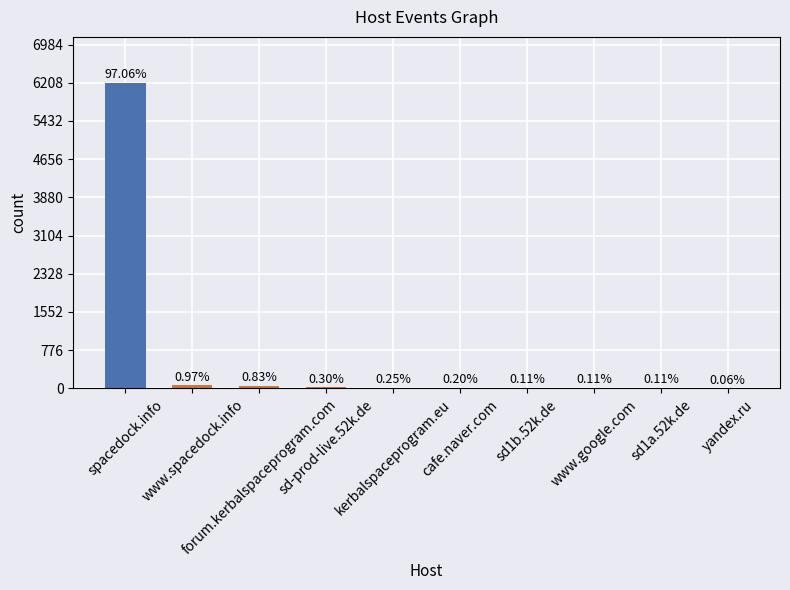

What is the ratio of the value at forum.kerbalspaceprogram.com to the value at sd-prod-live.52k.de?

2.8